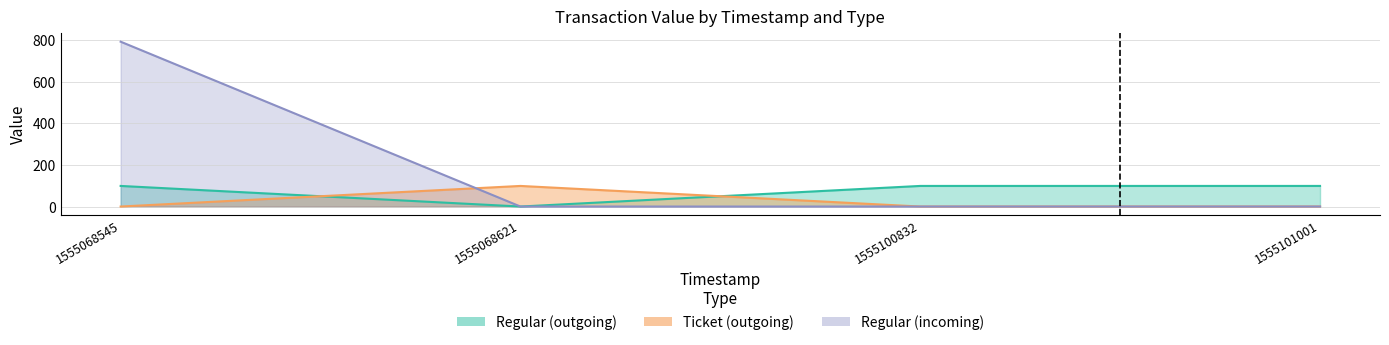

True or false: Regular (incoming) has more than 1 points higher than both neighbors.

False